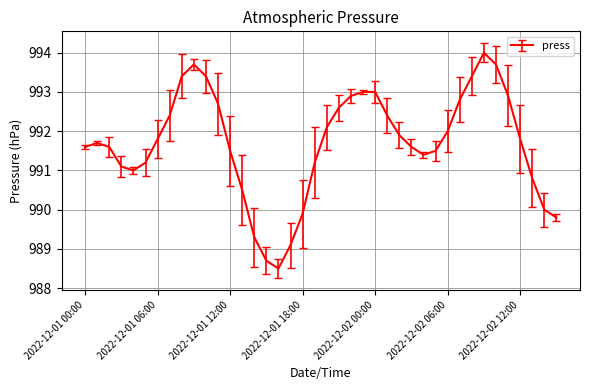

What is the smallest value displayed?

988.5